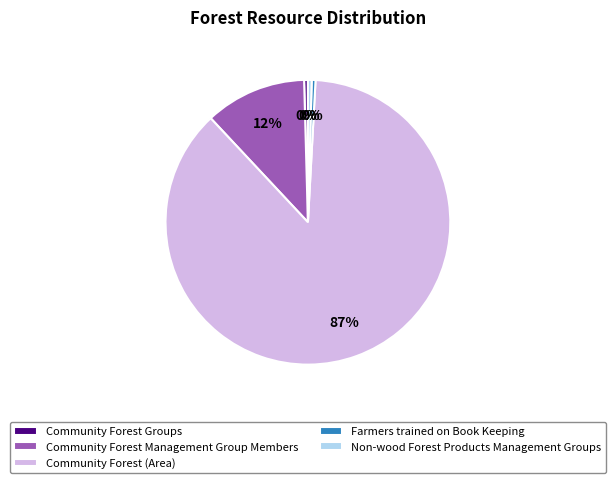

Between Non-wood Forest Products Management Groups and Community Forest Management Group Members, which is larger?

Community Forest Management Group Members